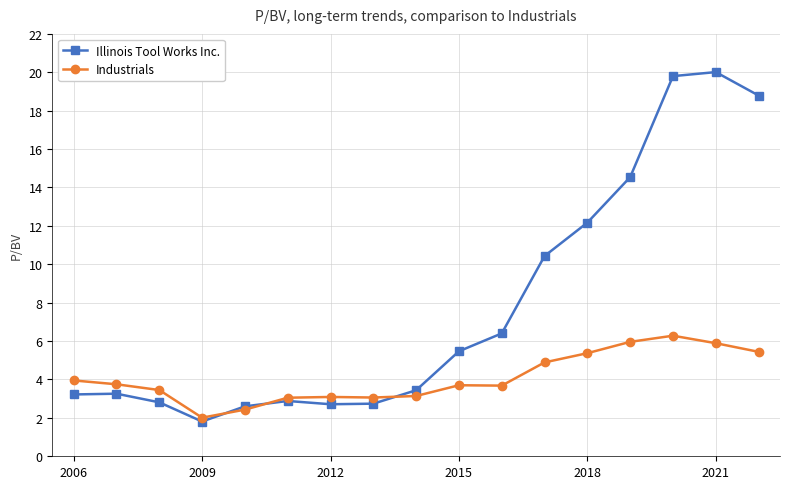

Which series has the largest total across all categories?

Illinois Tool Works Inc.